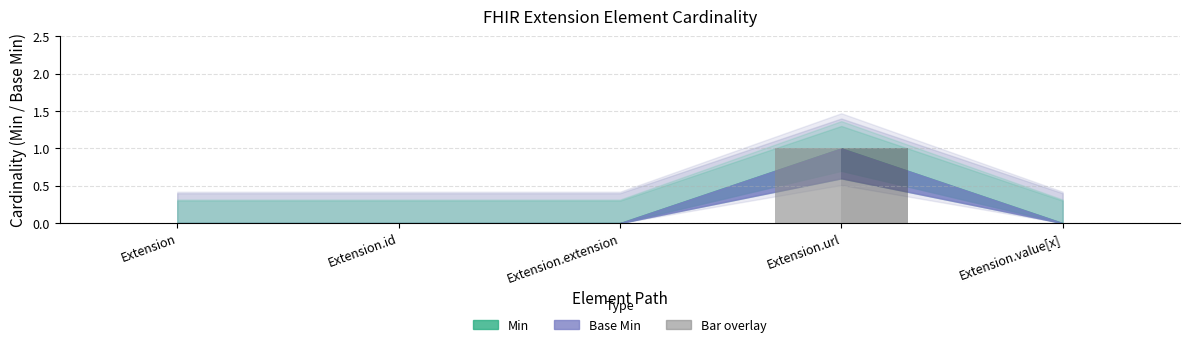

At which category is the sum across all series the highest?

Extension.url